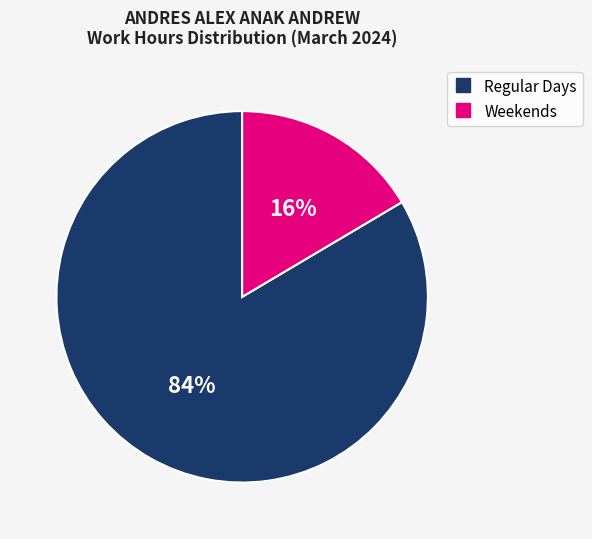

To the nearest percent, what is the average slice percentage?

50%